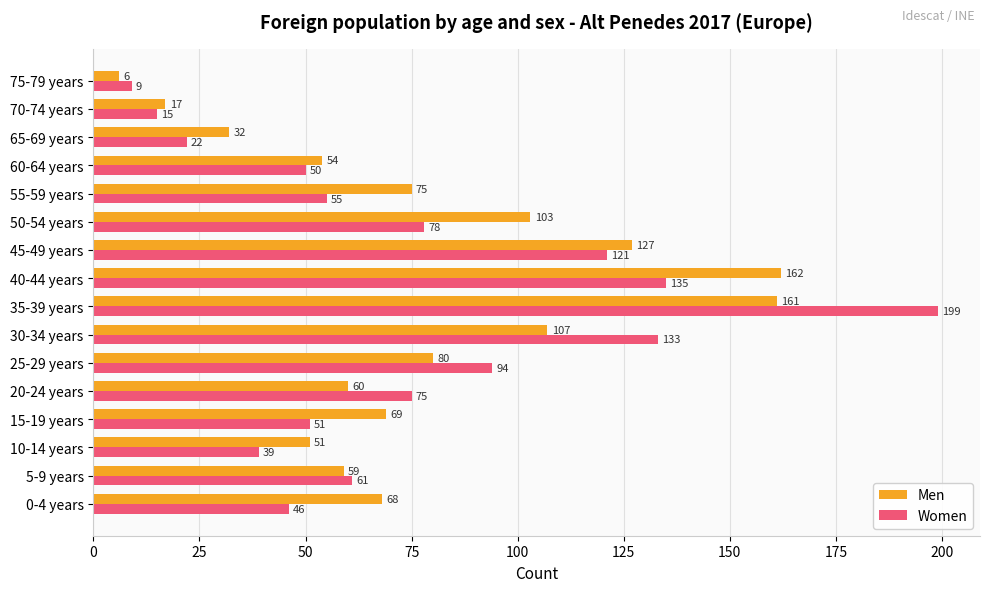

At which label is Men closest to 84?

25-29 years